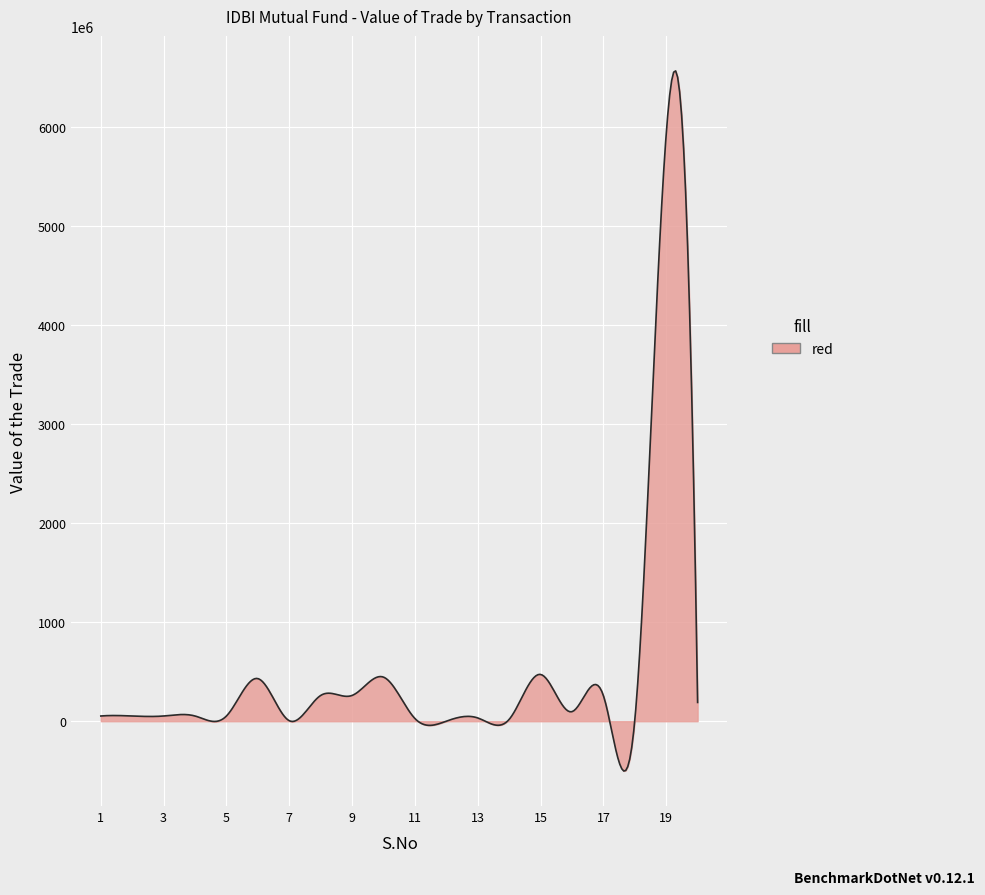

Reading right to left, what are all the values shown in this chart?

189442199	5928063060	7729145	259113741	96341811	472339227	18194105	32947183	462314	27293305	445198574	260254931	260195583	4842603	430409763	52730333	52695333	52652833	52677833	52672833